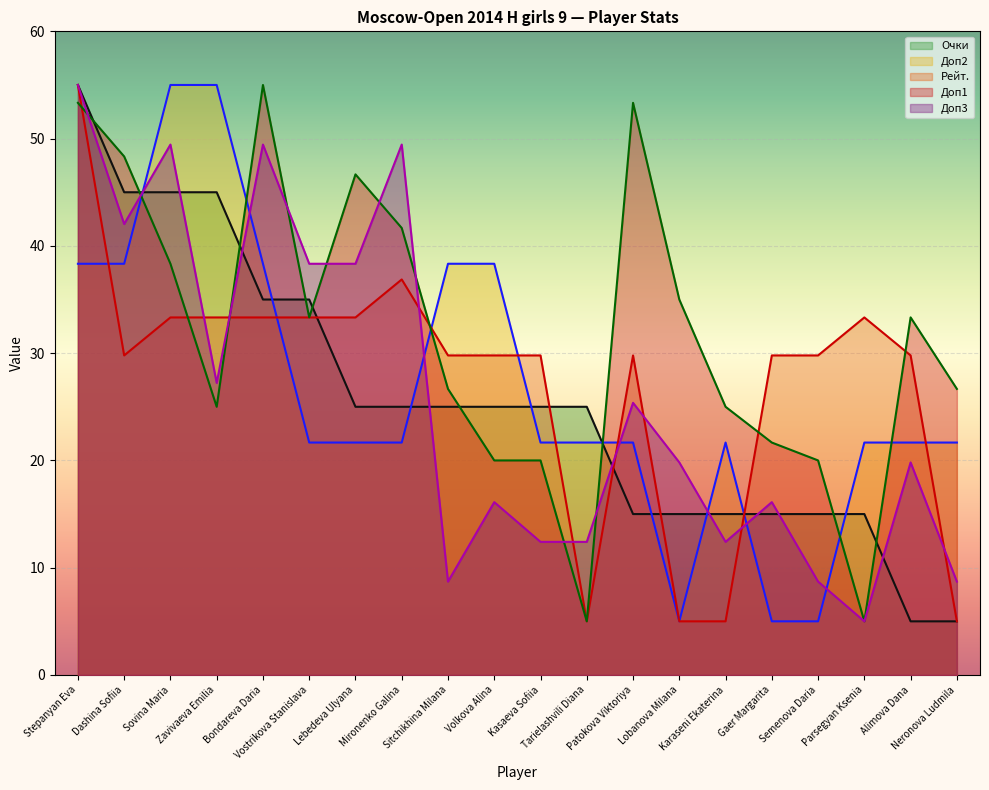

Which series has the largest total across all categories?

Доп1